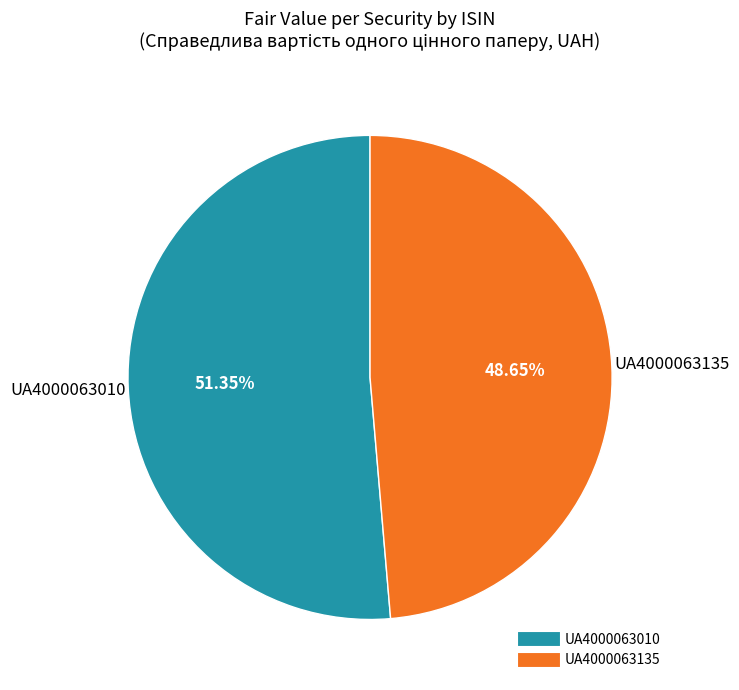

Rank the categories by value from lowest to highest.

UA4000063135, UA4000063010